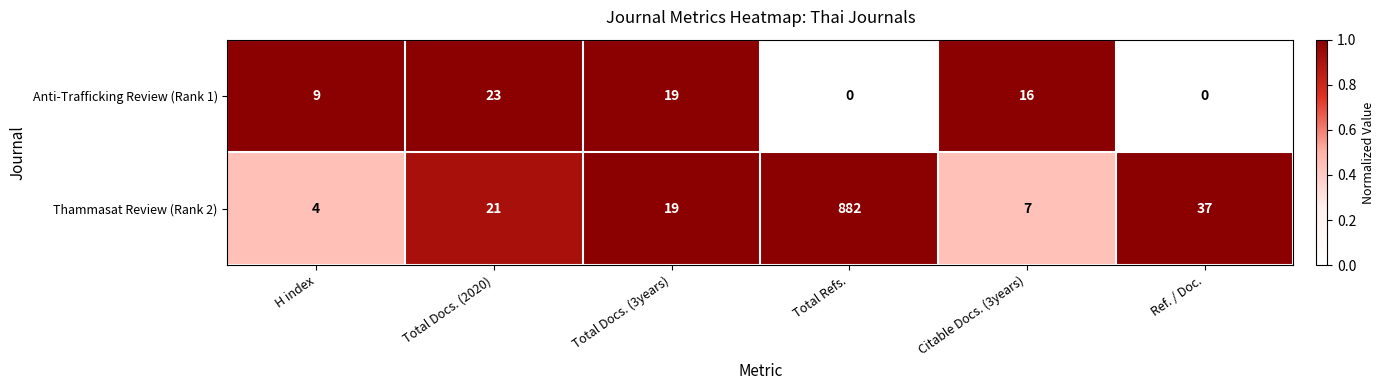

Between Total Docs. (2020) and Ref. / Doc., which series saw the biggest shift?

Anti-Trafficking Review (Rank 1)